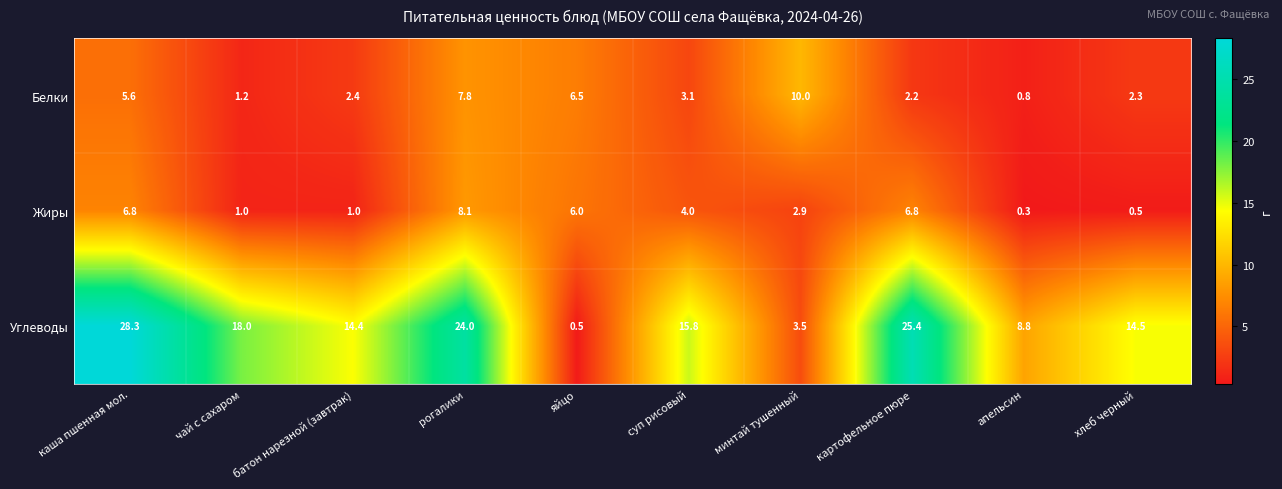

Reading right to left, list all the values displayed in this chart.

Белки: 2.3	0.8	2.2	10.0	3.1	6.5	7.8	2.4	1.2	5.6
Жиры: 0.5	0.3	6.8	2.9	4.0	6.0	8.1	1.0	1.0	6.8
Углеводы: 14.5	8.8	25.4	3.5	15.8	0.5	24.0	14.4	18.0	28.3